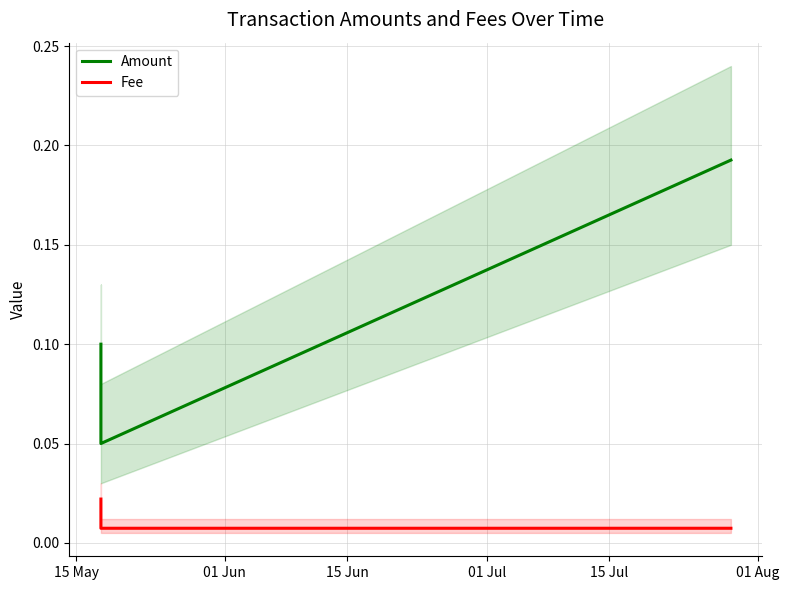

What is the greatest value displayed?

0.2